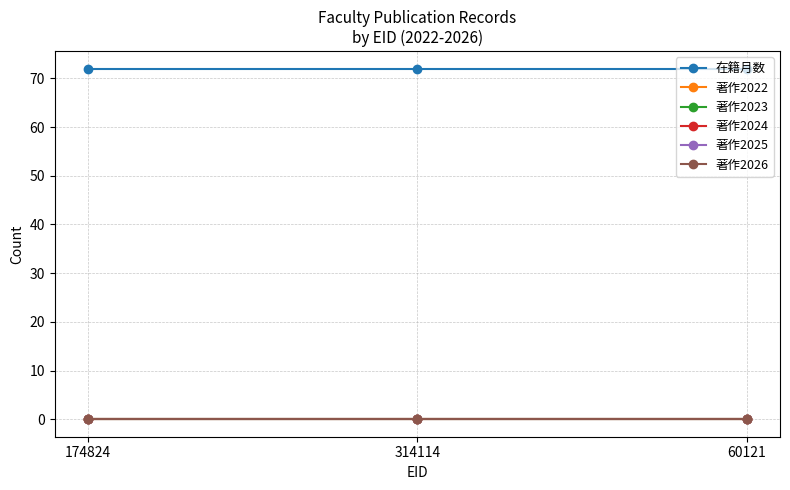

At how many categories does at least one series exceed 64?

3